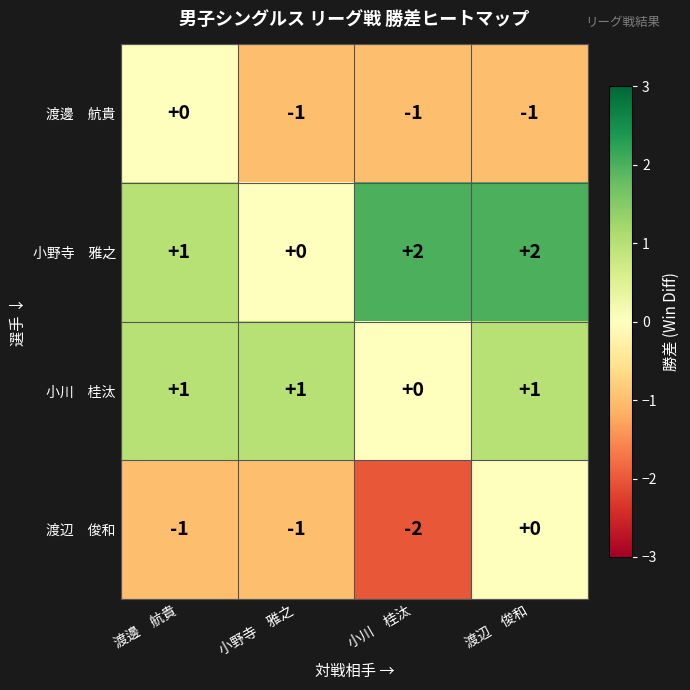

How many distinct data groups are displayed?

4